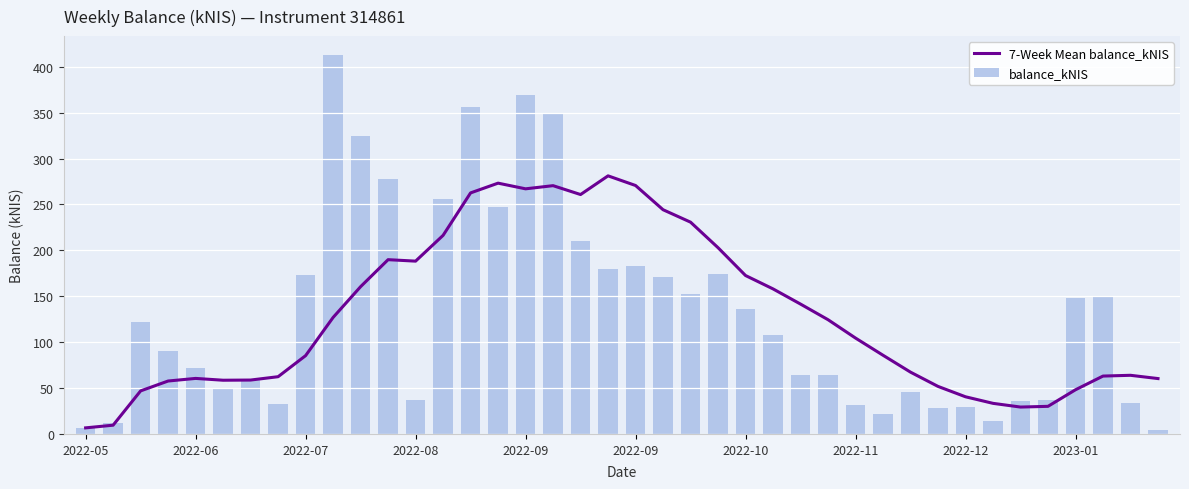

Where is 7-Week Mean balance_kNIS nearest to the value 143?

26